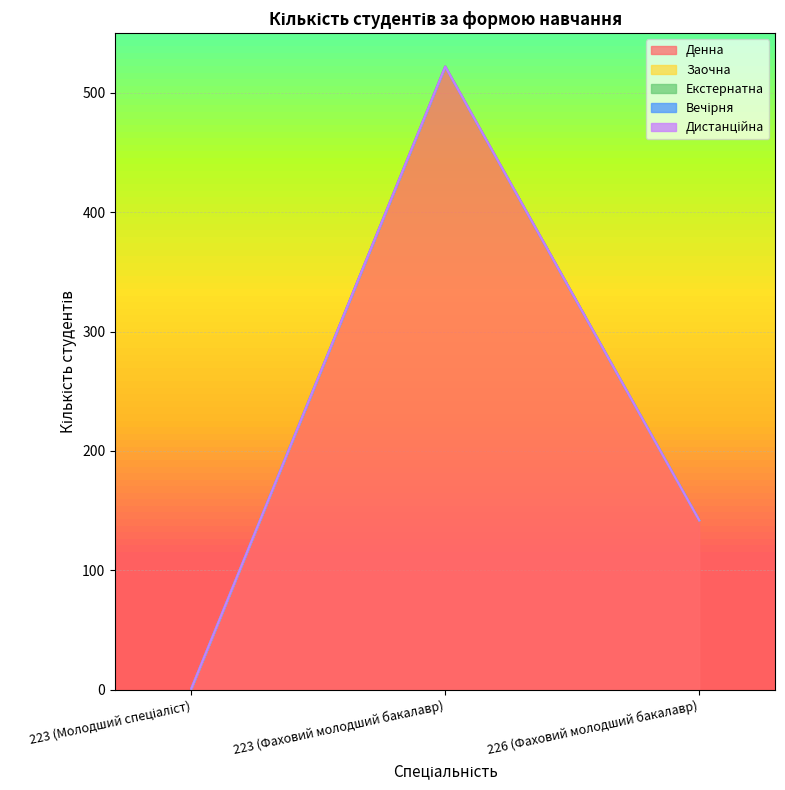

What are all the series names shown in the legend?

Денна, Заочна, Екстернатна, Вечірня, Дистанційна